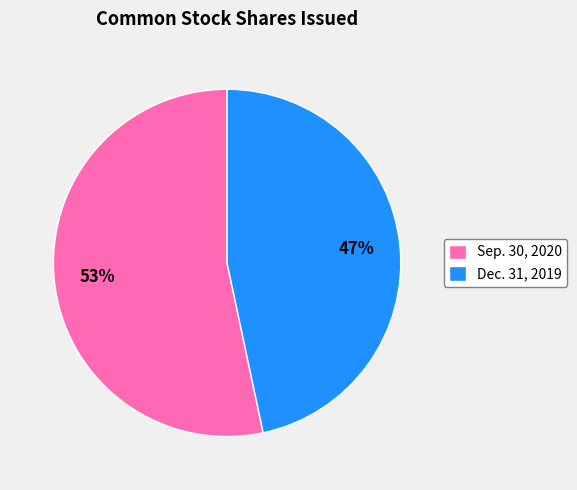

What is the ratio of the value at Dec. 31, 2019 to the value at Sep. 30, 2020?

0.9